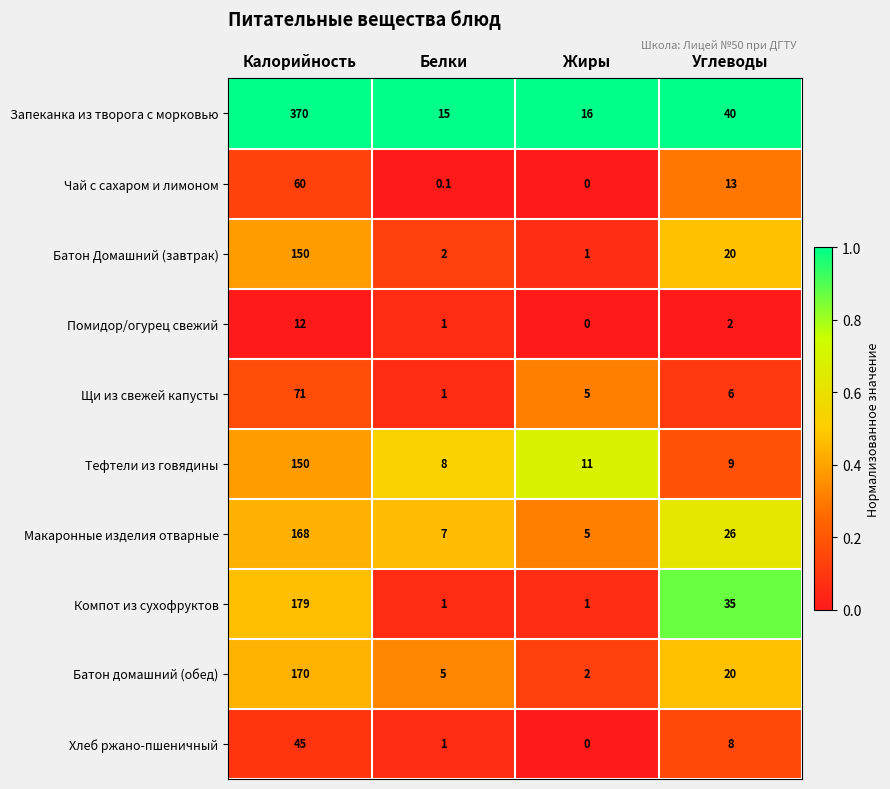

What is the maximum value shown in the chart?

370.0